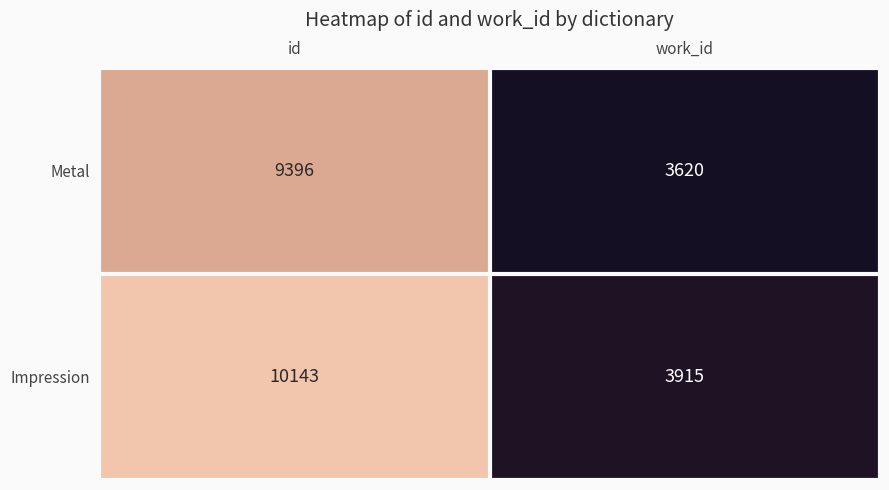

Between id and work_id, which series saw the biggest shift?

Impression